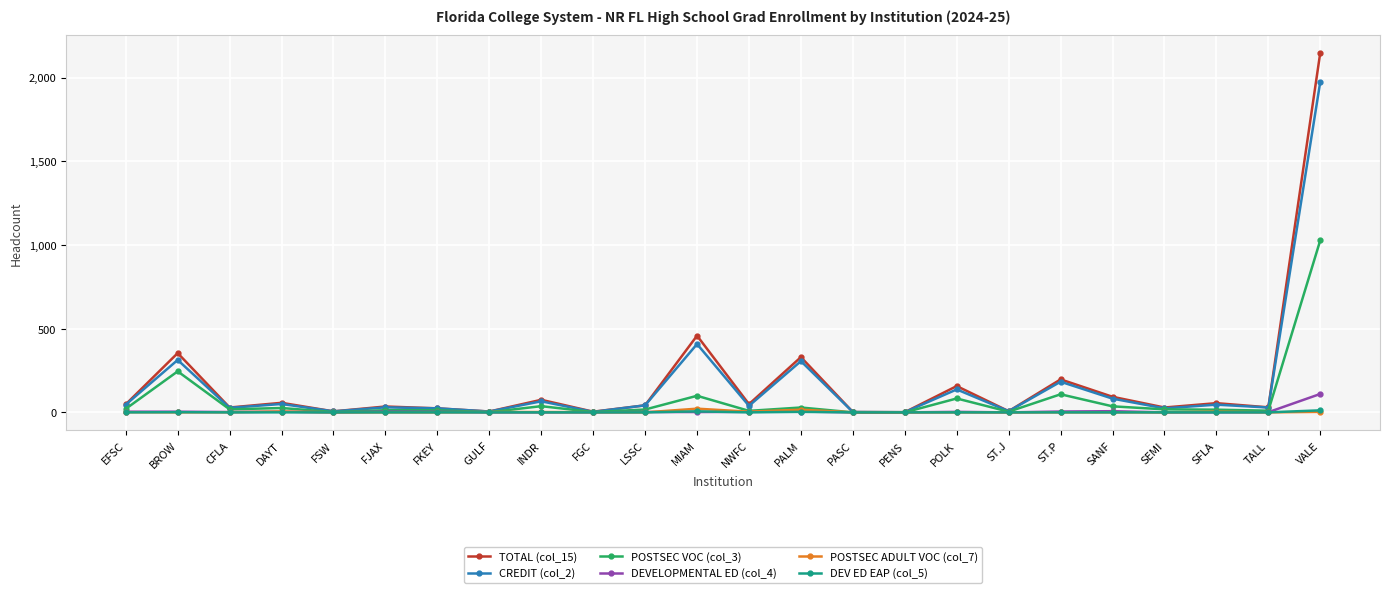

At which category does CREDIT (col_2) reach its first local peak?

BROW